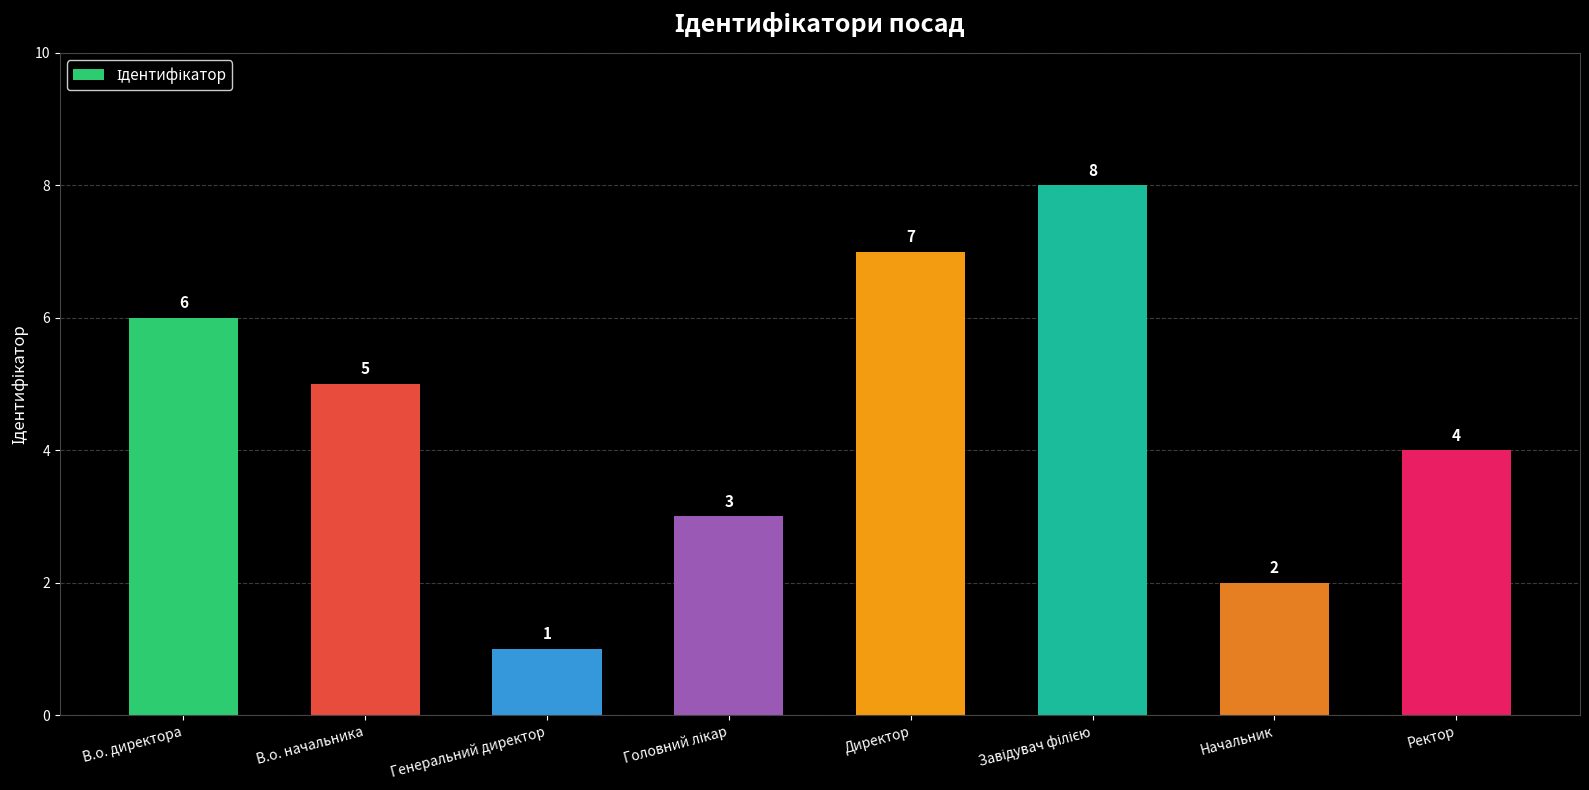

What is the label of the 1st bar from the left?

В.о. директора